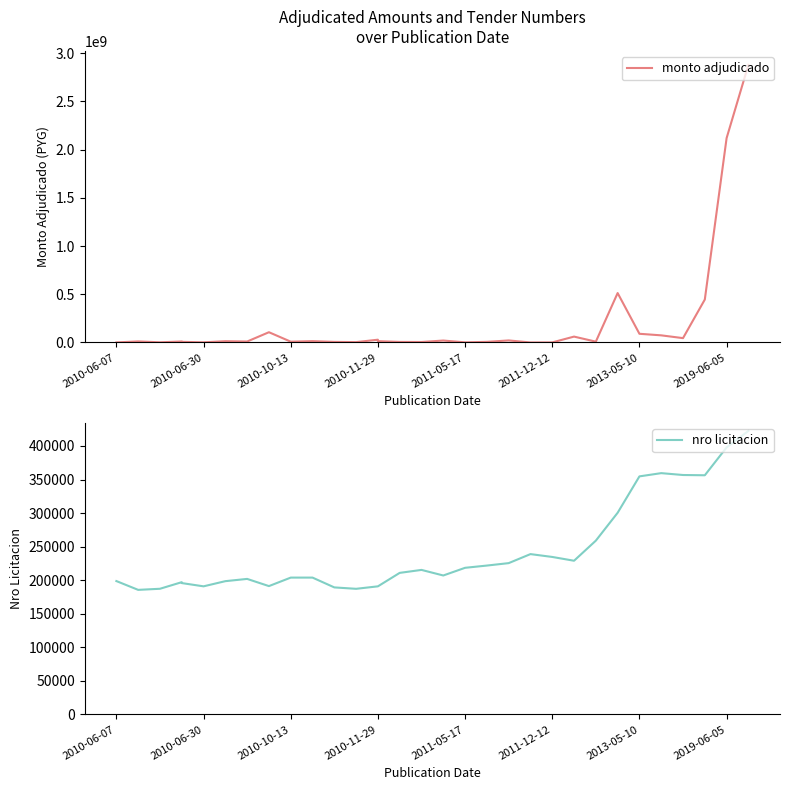

Is the value of nro licitacion at 2010-06-30 greater than the value of monto adjudicado at 2010-11-29?

No